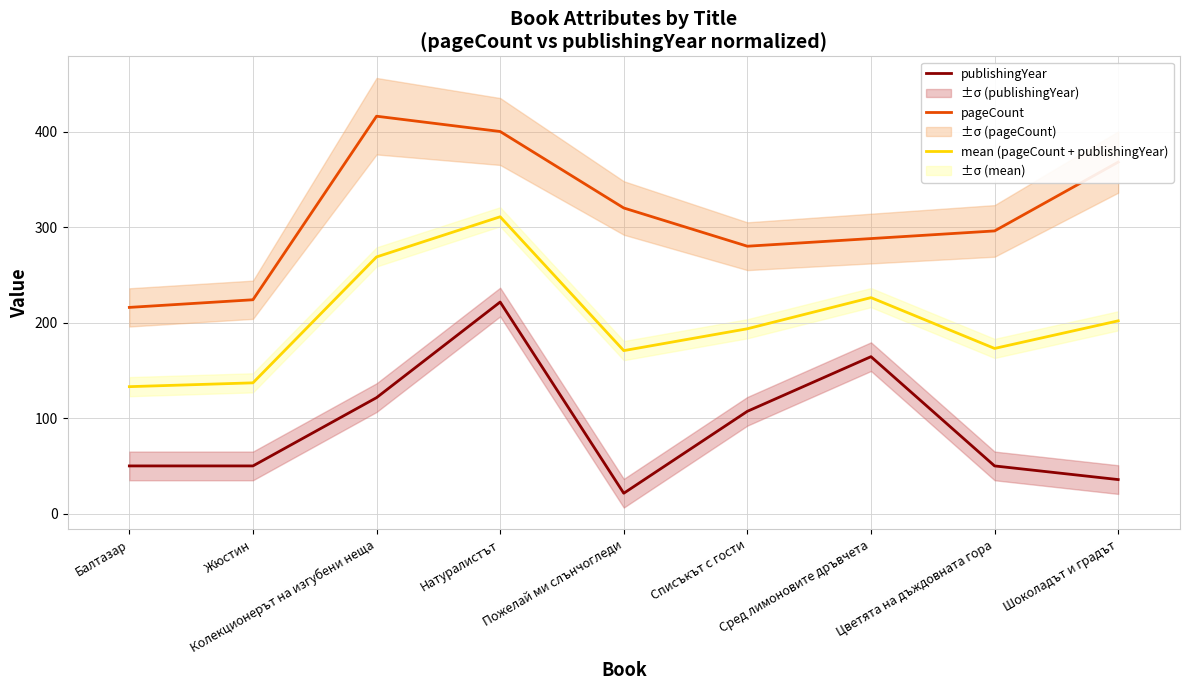

At which category is the sum across all series the highest?

Натуралистът